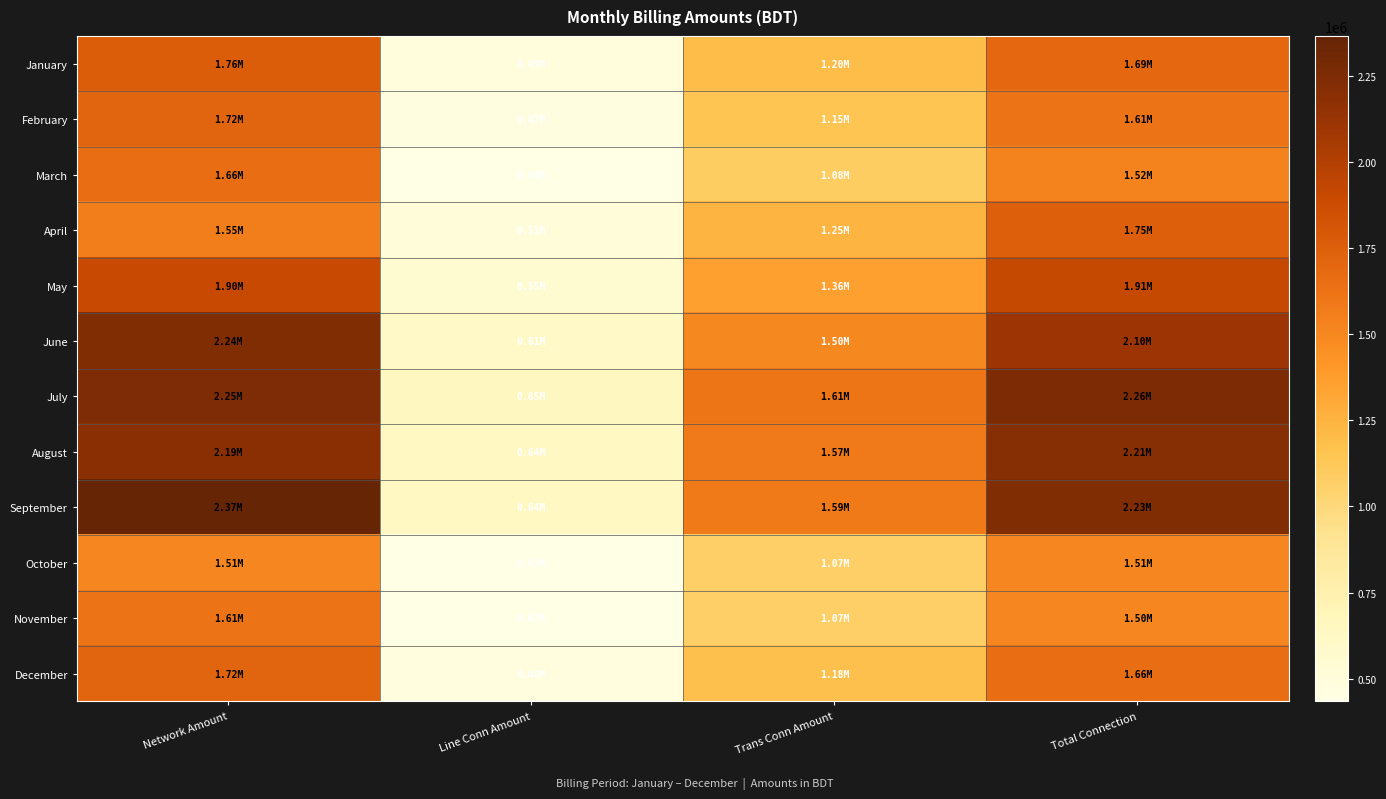

Count the number of data series in this chart.

12